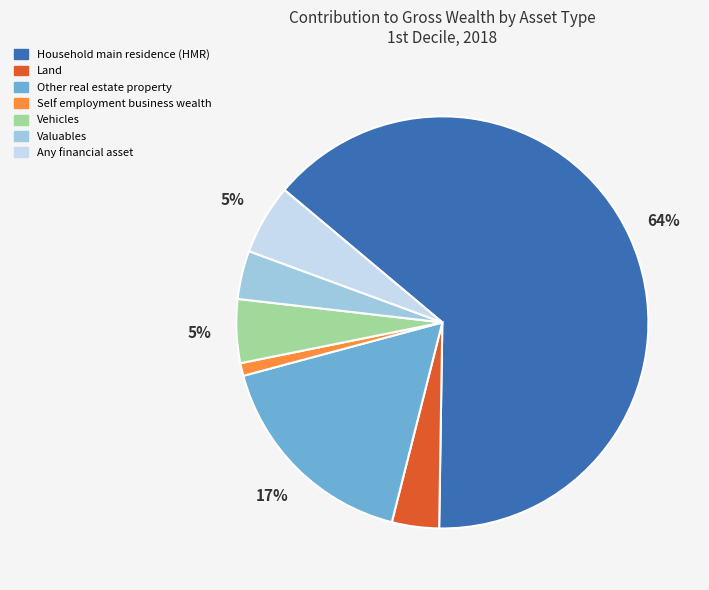

How many segments does this pie chart have?

7